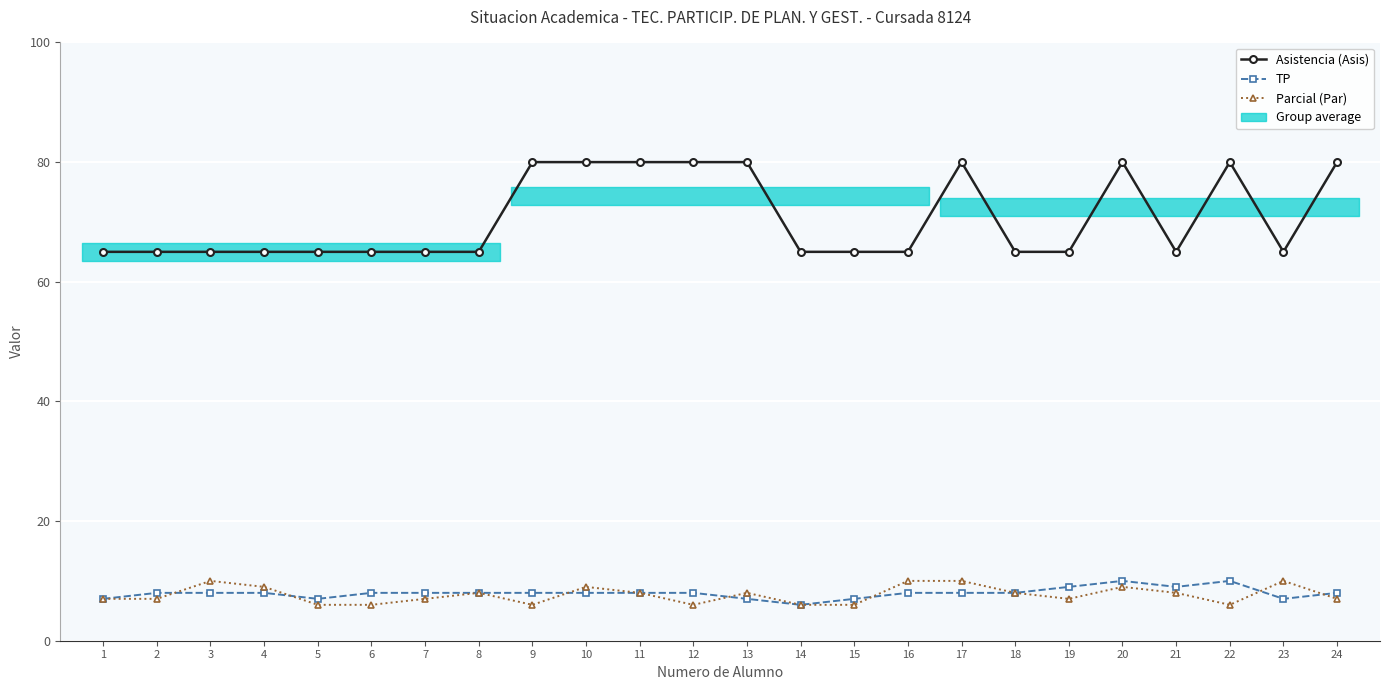

At which label is TP closest to 8?

2